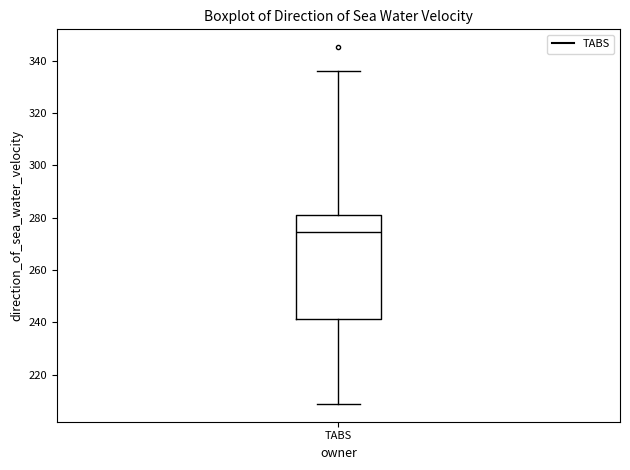

Transcribe this box plot: give where the median line is, the range the box spans, and where the two whiskers end, as read against the y-axis. The values are not printed on the chart, so give them approximately, as read against the axis.

median 274, box 242 to 280, whiskers 208 to 336